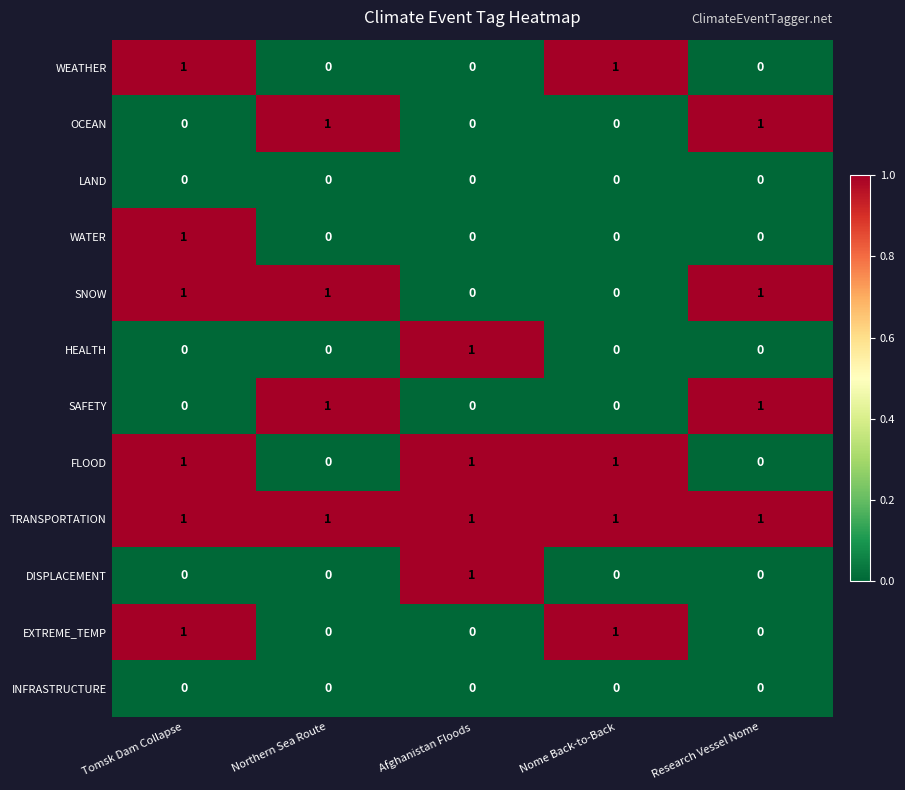

What is the sum of all TRANSPORTATION values?

5